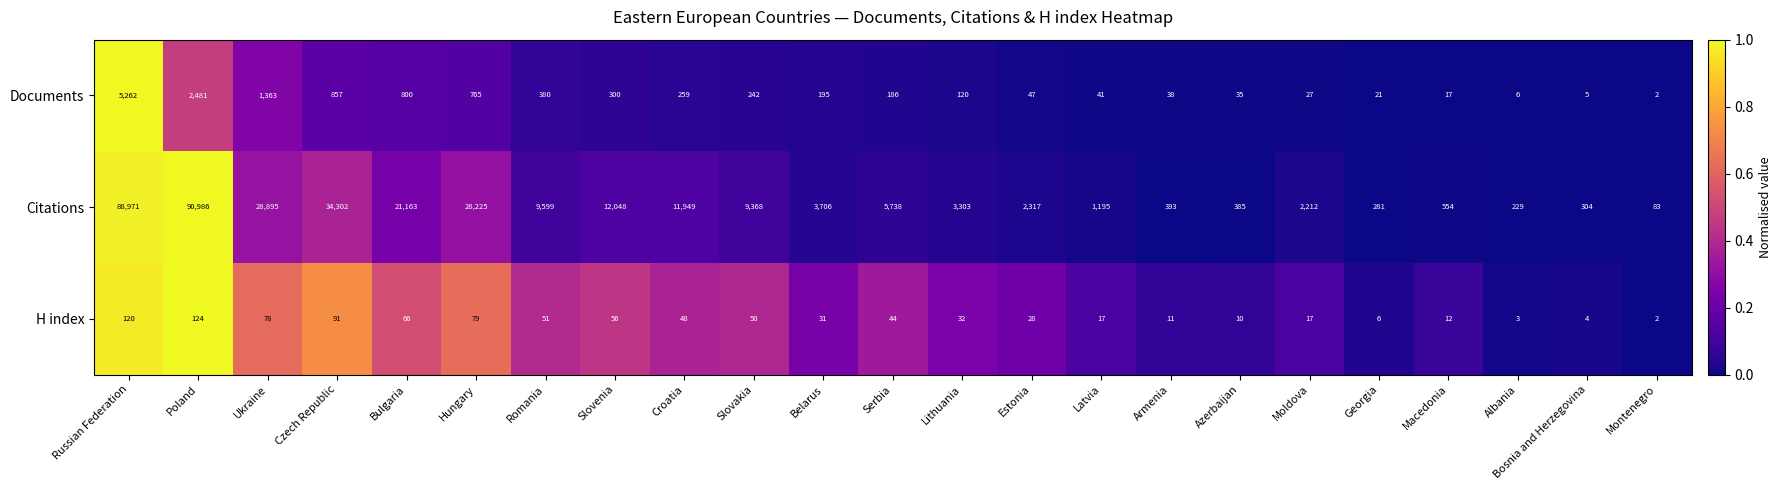

What is the difference between the H index values at Czech Republic and Azerbaijan?

81